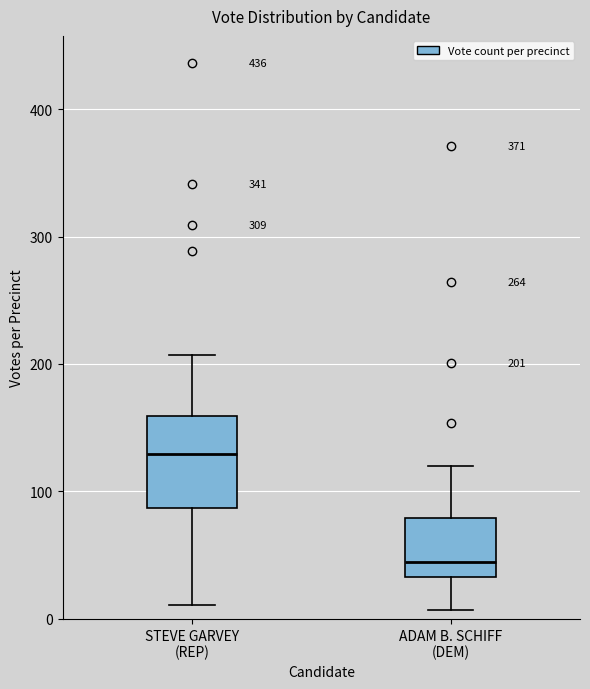

Which box has the highest median line?

STEVE GARVEY (REP)